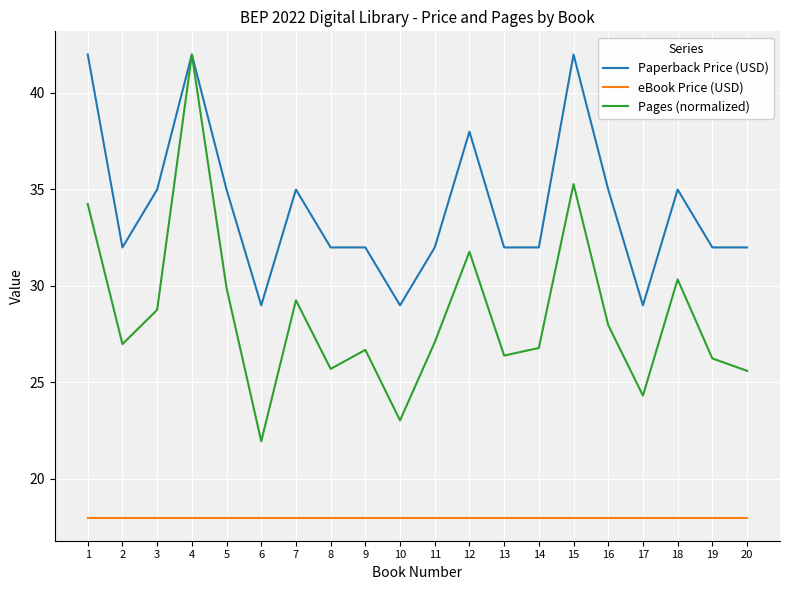

At which category is the sum across all series the highest?

4